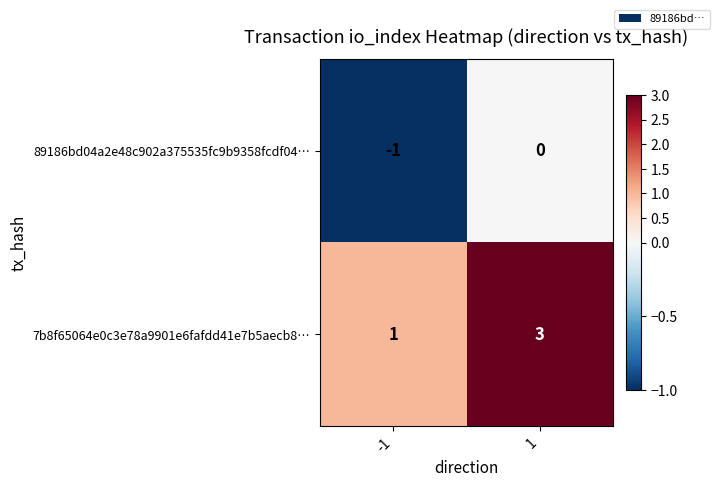

Read the 7b8f65064e0c3e78a9901e6fafdd41e7b5aecb8… value at 1.

3